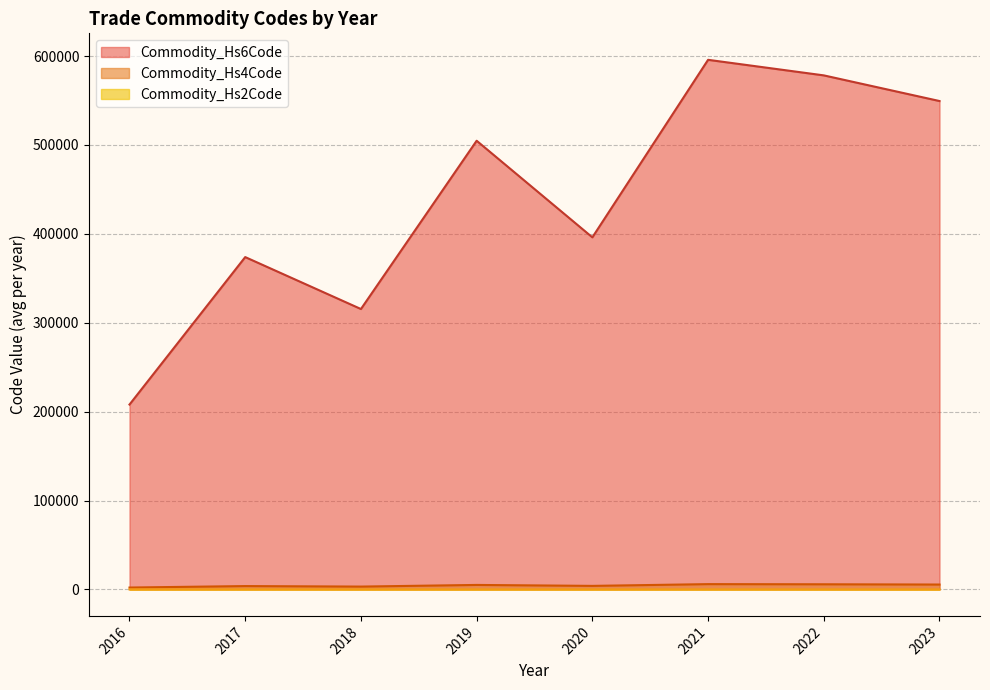

True or false: Commodity_Hs6Code and Commodity_Hs2Code cross at least once.

False